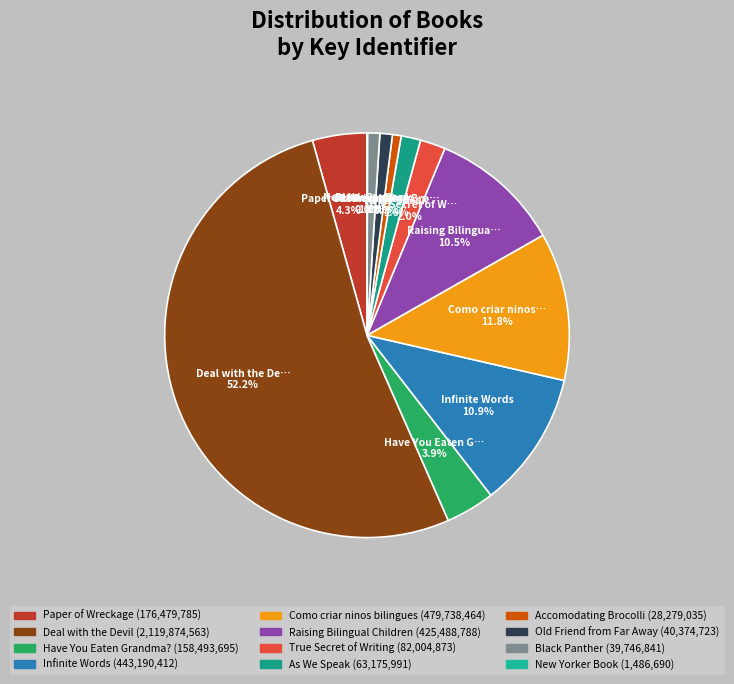

What percentage is the Infinite Words slice, to the nearest percent?

11%